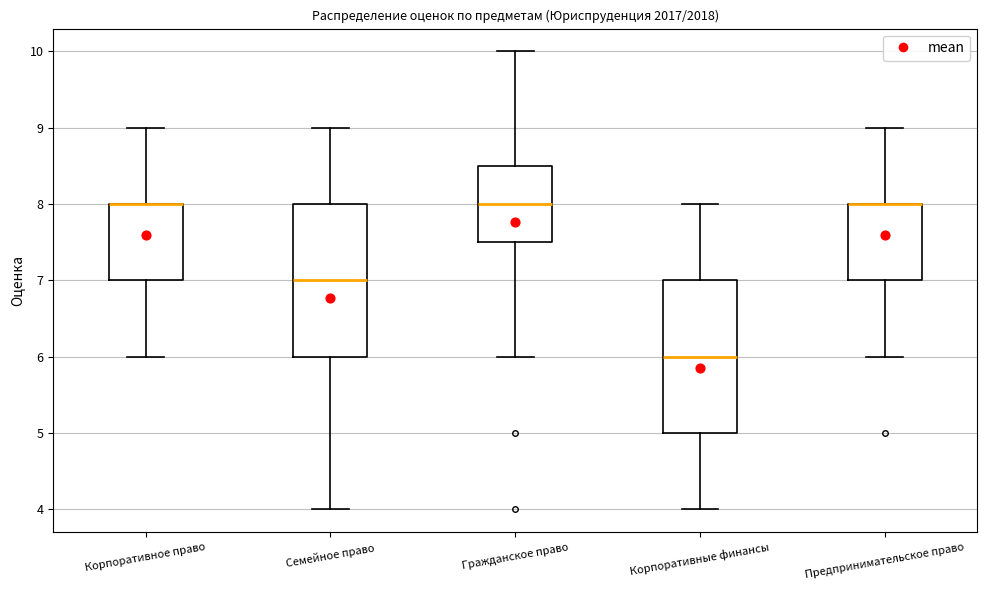

Where does the lower whisker of the box for Гражданское право end on the y-axis? The values are not printed on the chart, so give them approximately, as read against the axis.

6.0